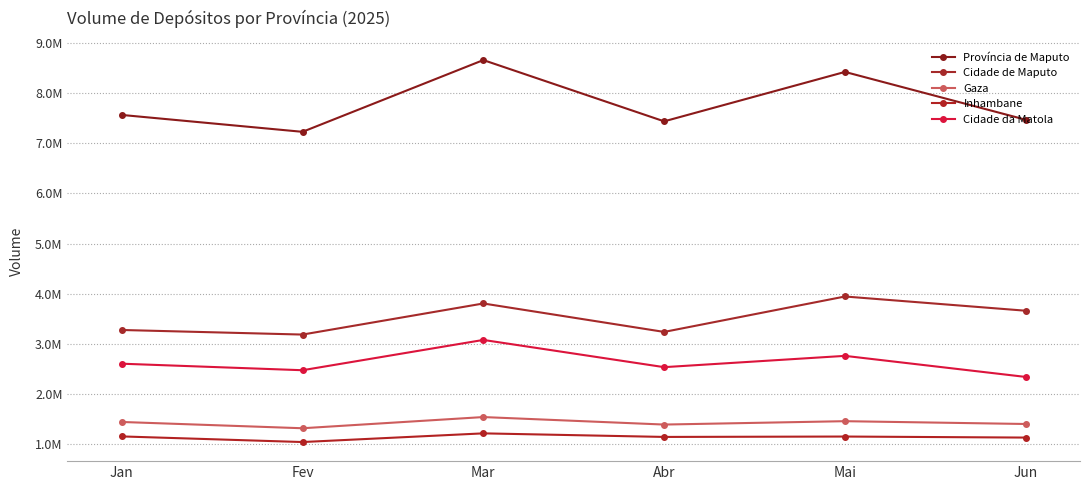

What position from the right is Abr?

3